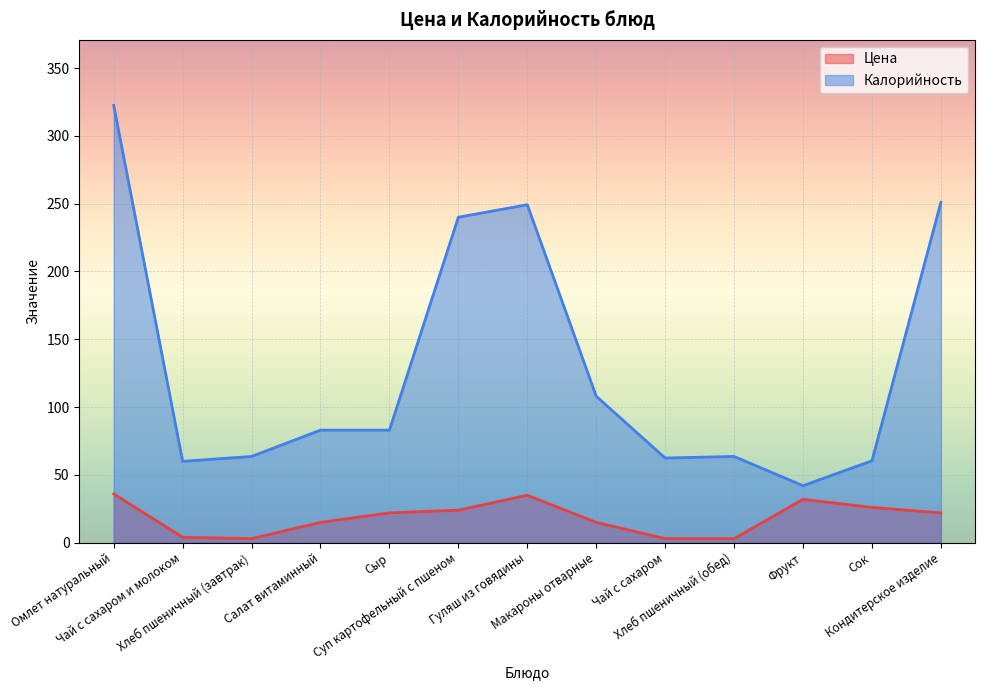

True or false: Цена and Калорийность cross at least once.

False